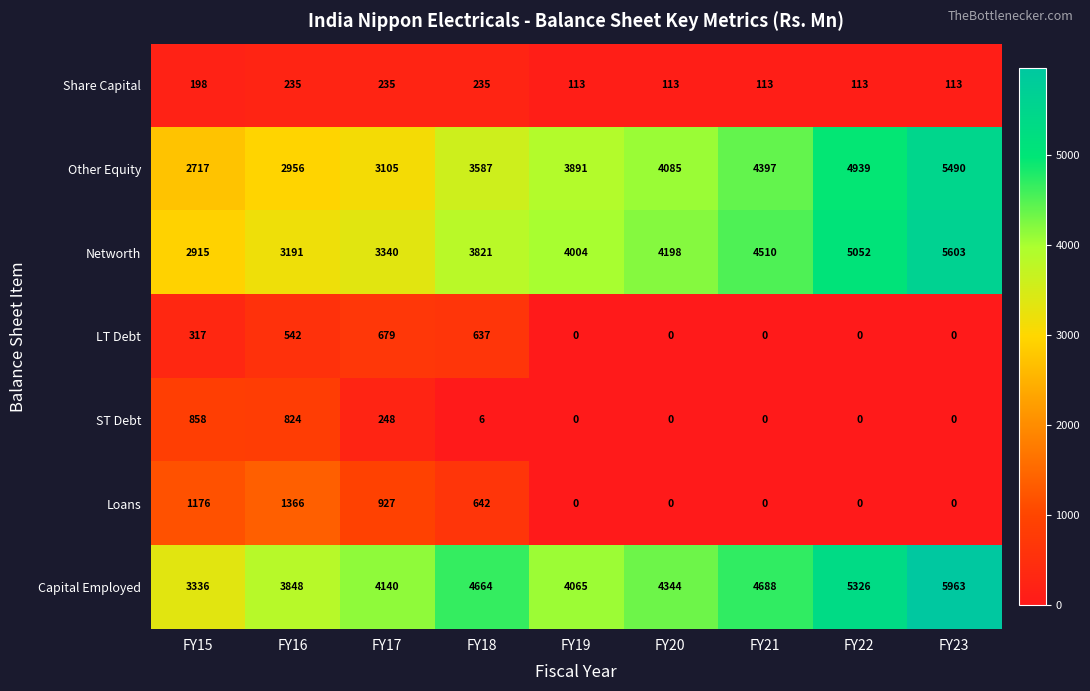

What is the difference between the Networth values at FY22 and FY23?

551